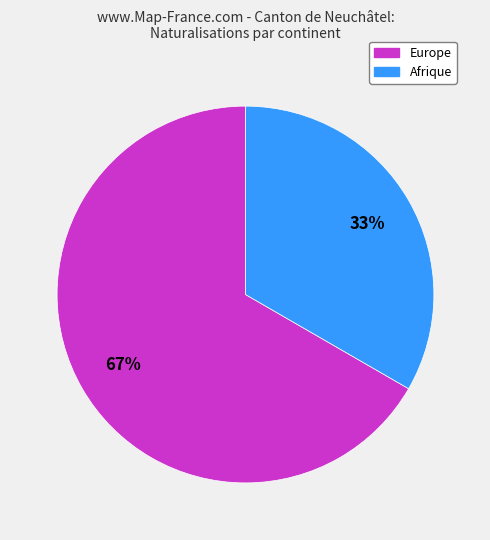

What percentage is the Europe slice, to the nearest percent?

67%